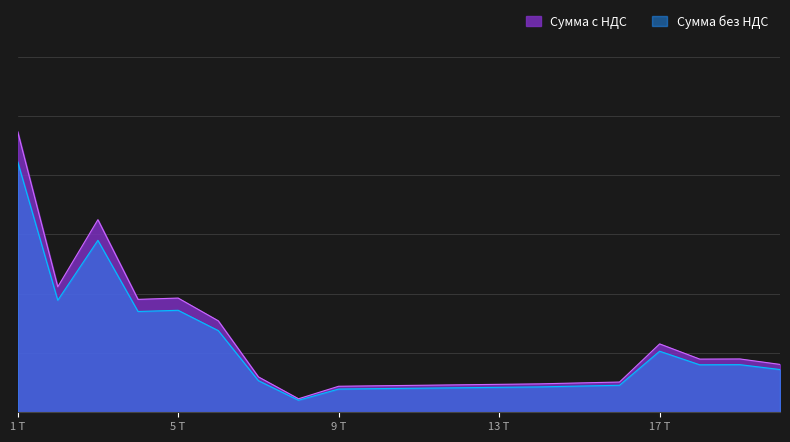

List the series in order of their overall mean, lowest first.

Сумма без НДС, Сумма с НДС